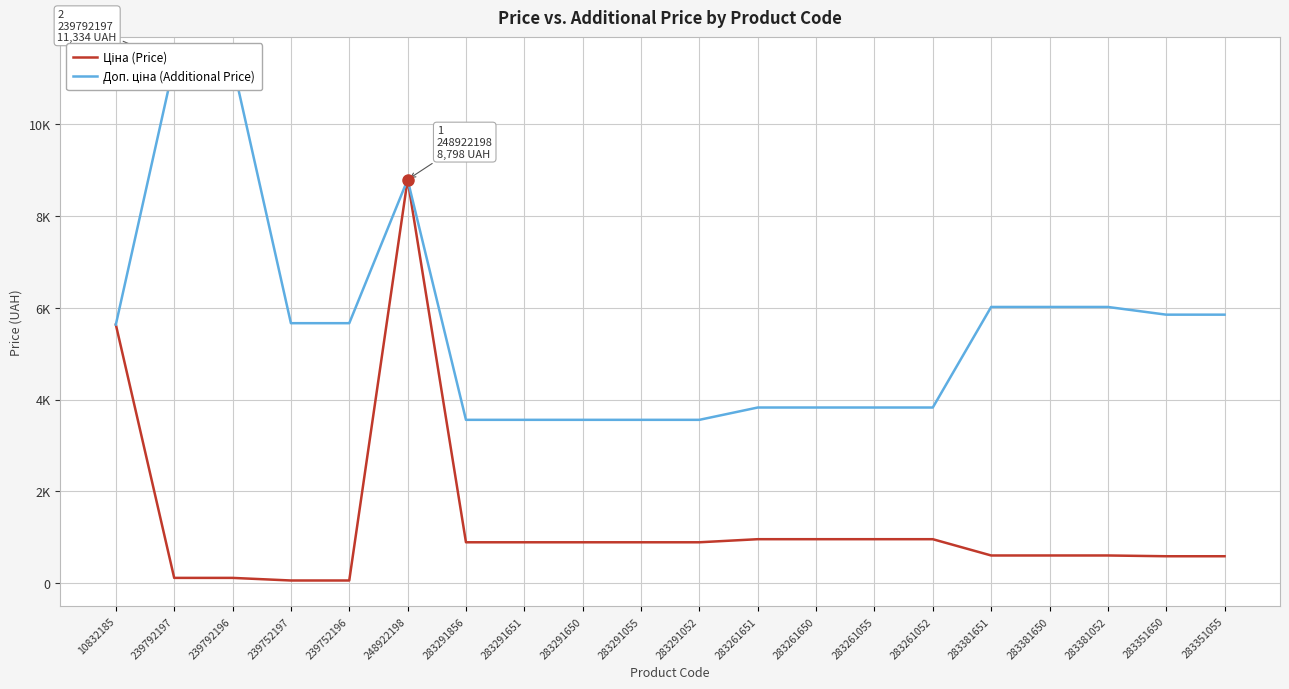

How many data points in Доп. ціна (Additional Price) are less than 5667?

10